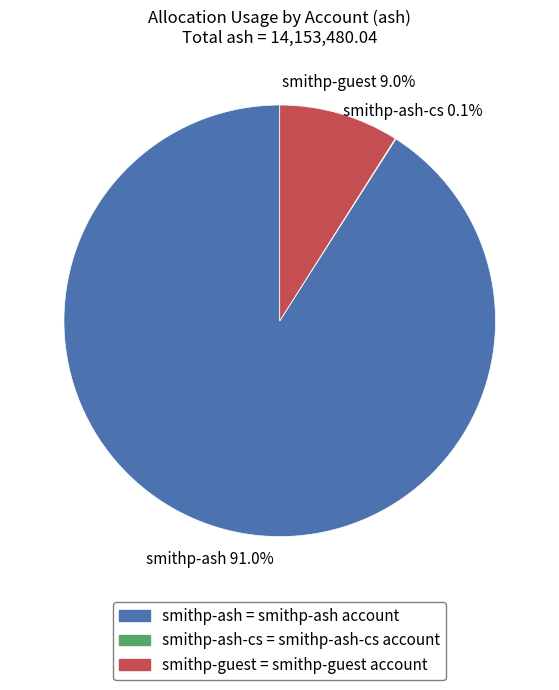

What percentage do smithp-ash = smithp-ash account and smithp-guest = smithp-guest account together represent?

99.9%